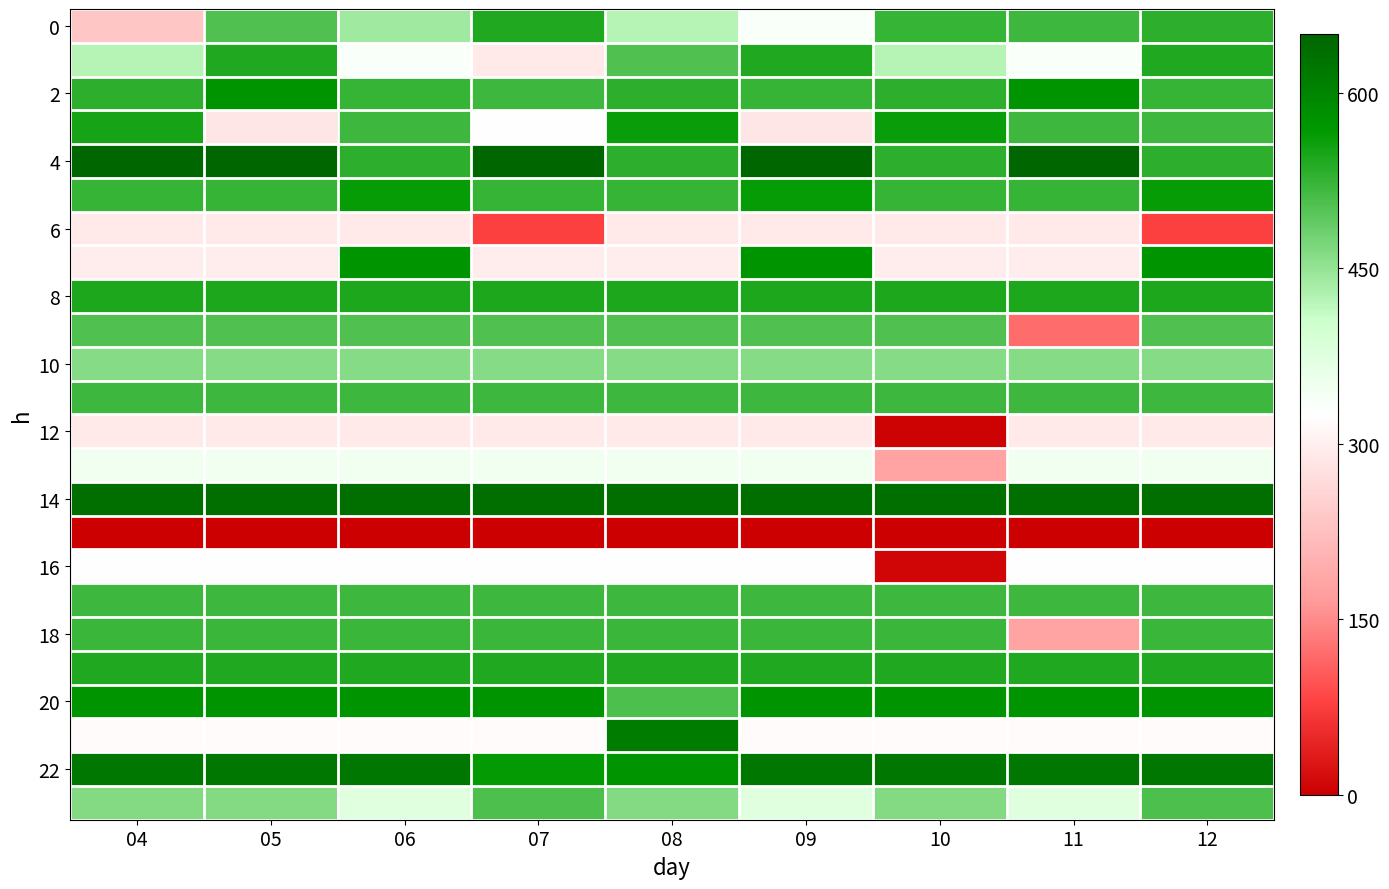

What is the total value across all series at 07?

10389.4